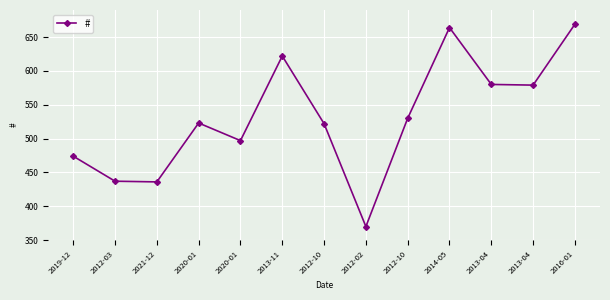

The value at 2013-11 is 408. True or false?

False